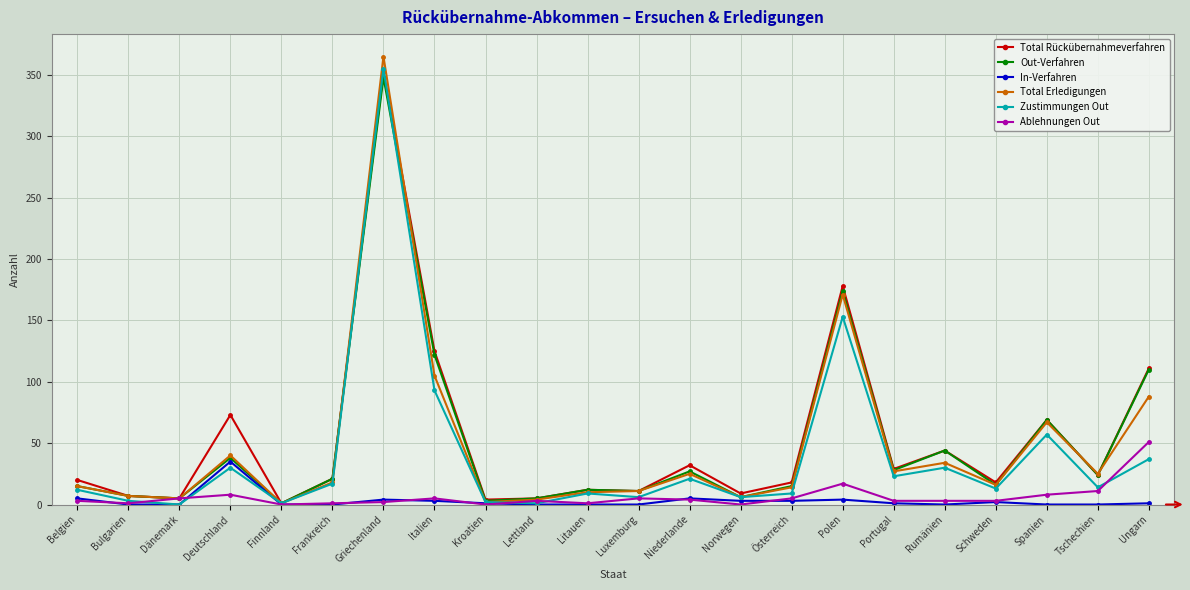

What is the average value of the Out-Verfahren series?

50